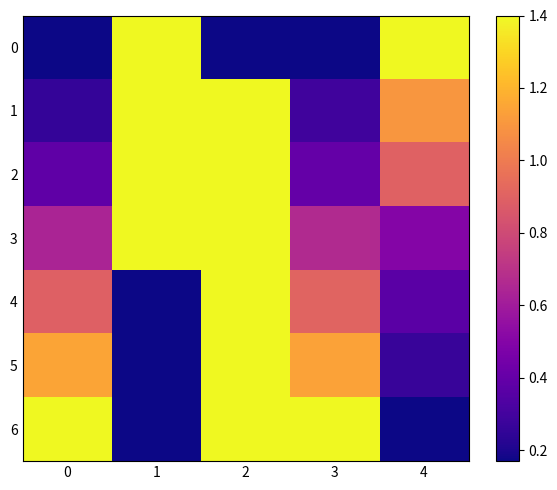

What is the total value across all series at 0?

3.0